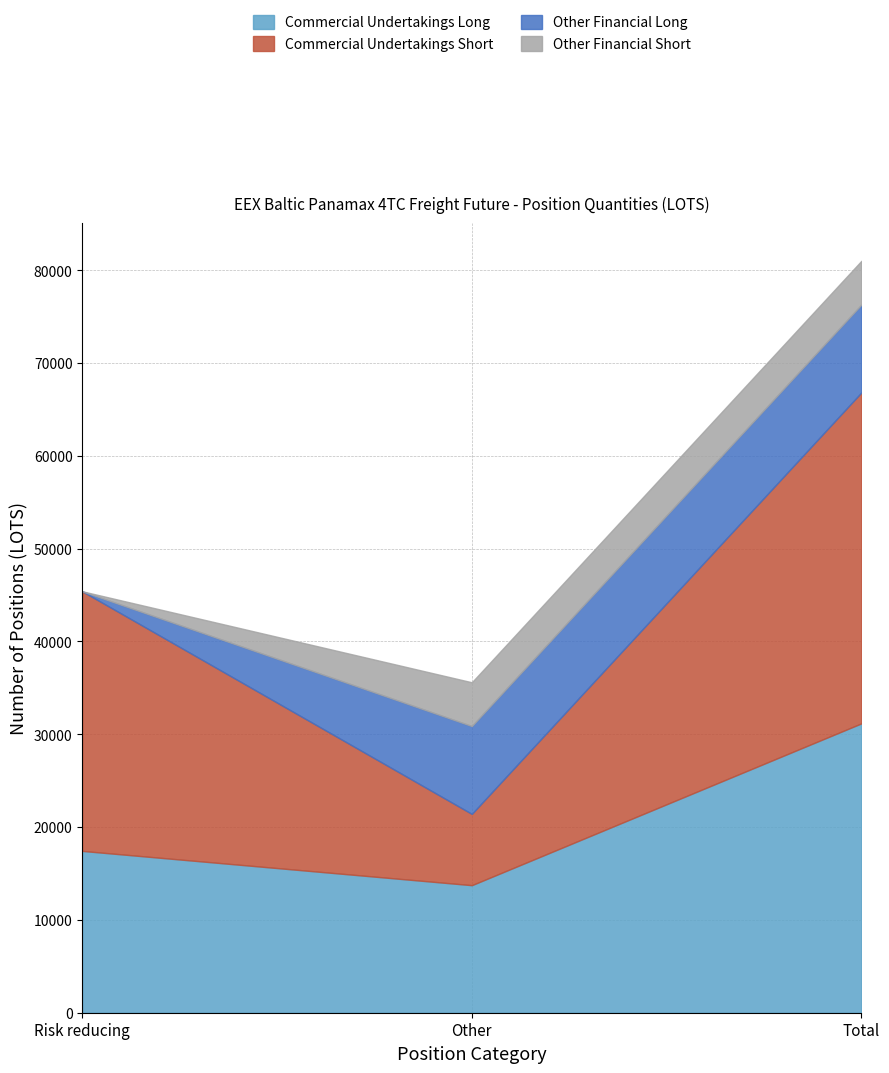

Does the chart have visible grid lines?

Yes